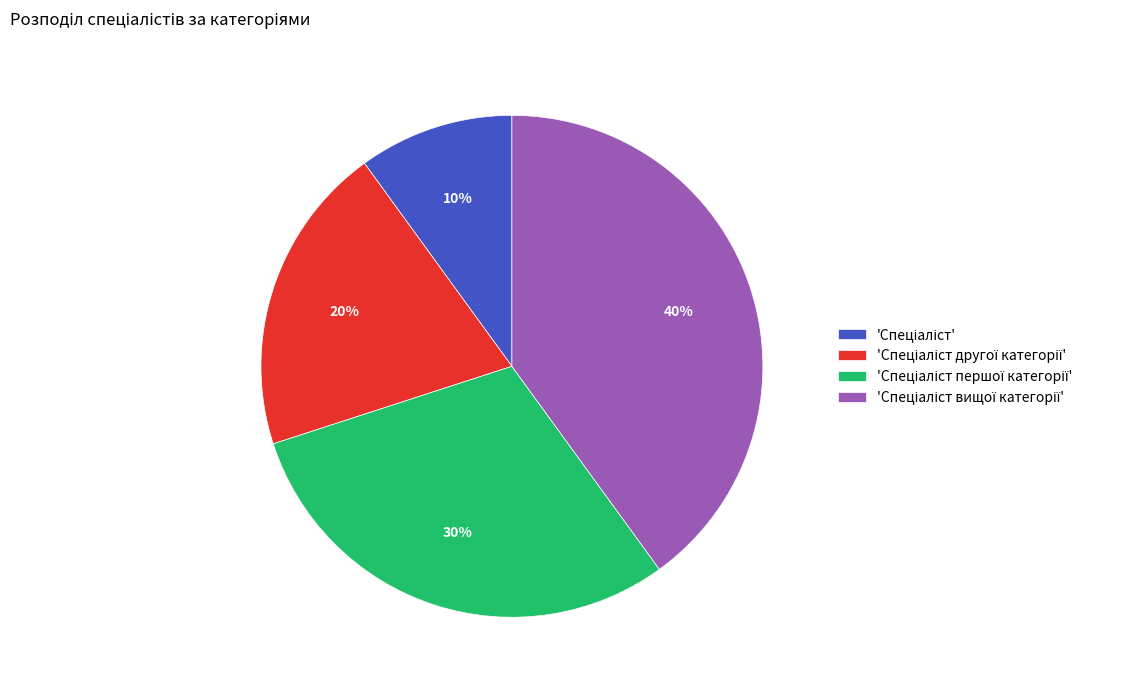

How many segments does this pie chart have?

4